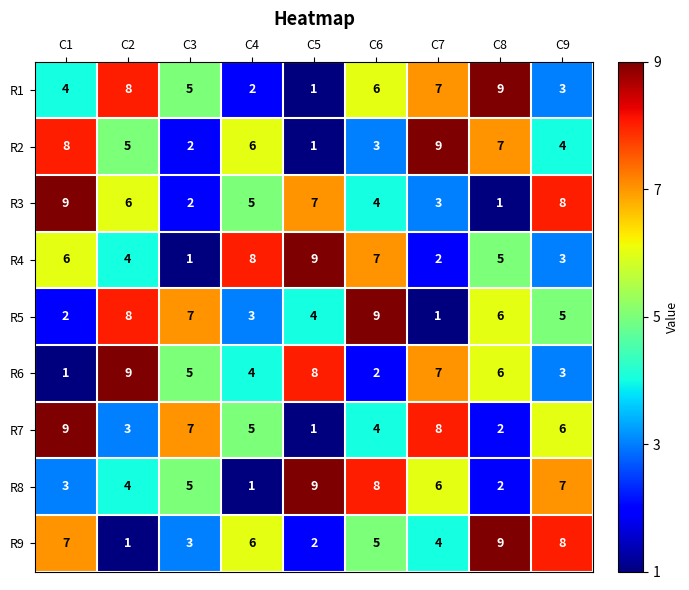

Rank the categories by R4 value from lowest to highest.

C3, C7, C9, C2, C8, C1, C6, C4, C5